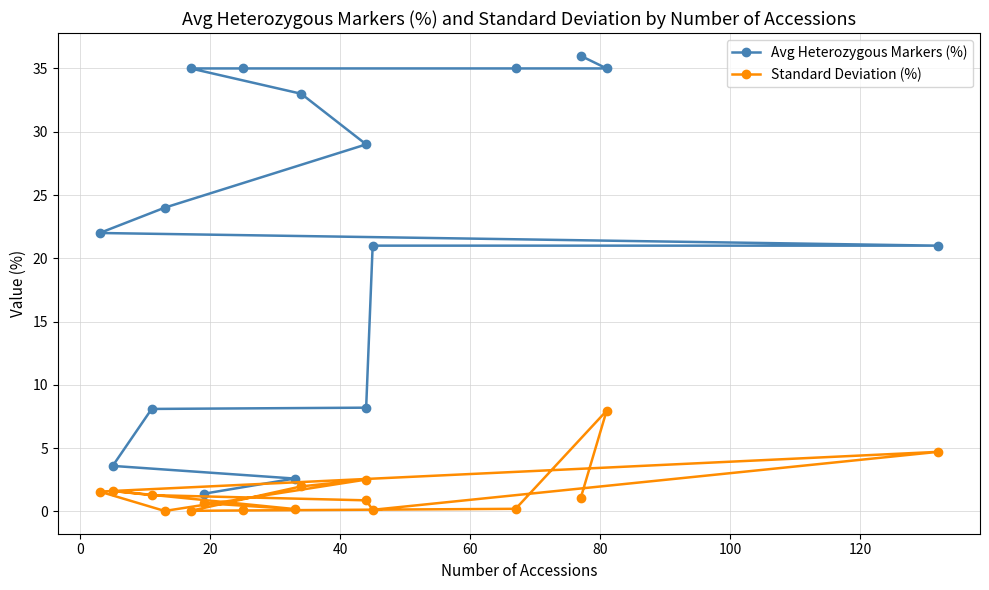

What is the difference between the highest and lowest values at 80?

31.0